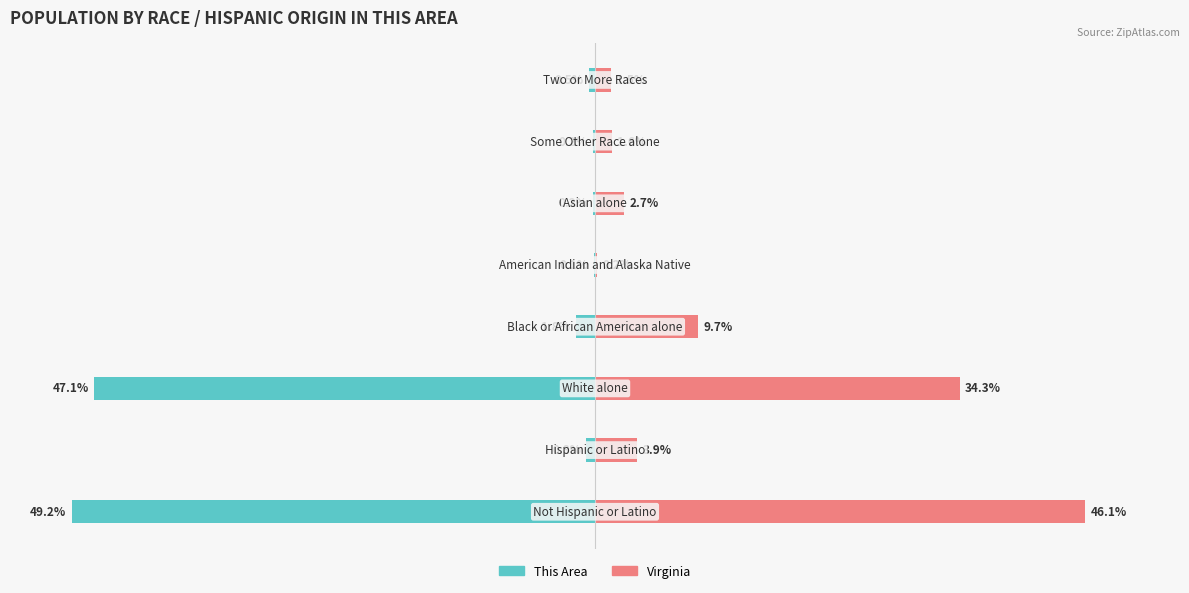

Reading left to right, what are all the values shown in this chart?

This Area: -49.2	-0.8	-47.1	-1.8	-0.1	-0.2	-0.2	-0.5
Virginia: 46.1	3.9	34.3	9.7	0.2	2.7	1.6	1.5